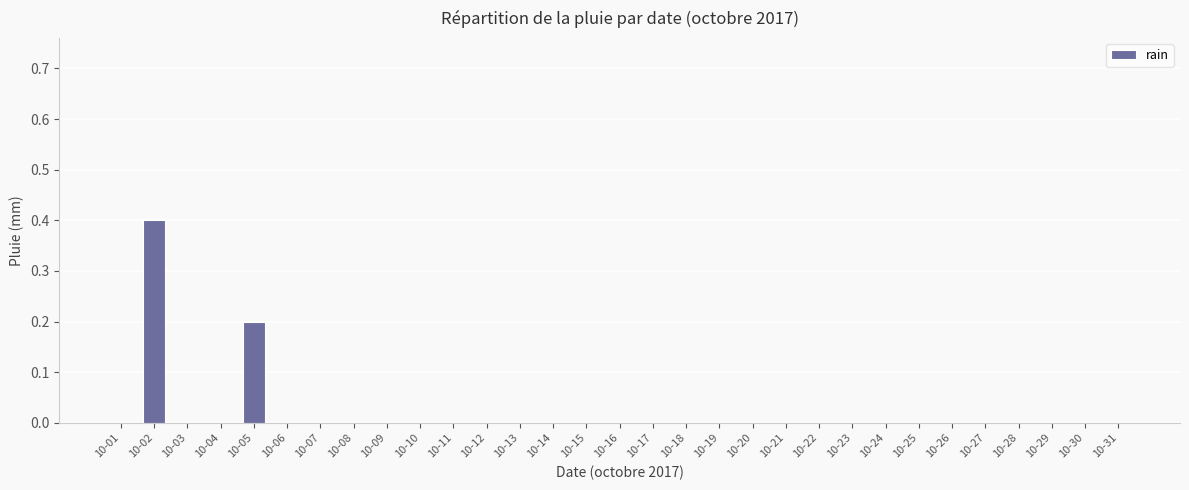

At which category does the chart reach its peak across all series?

10-02